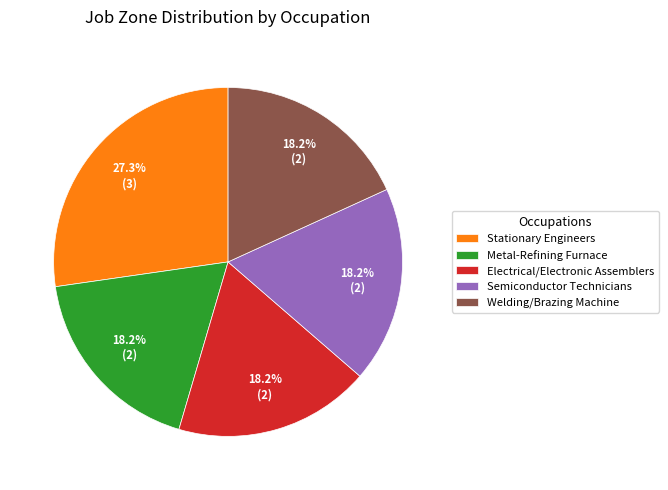

Combined, what portion of the pie is Stationary Engineers and Semiconductor Technicians?

45.5%